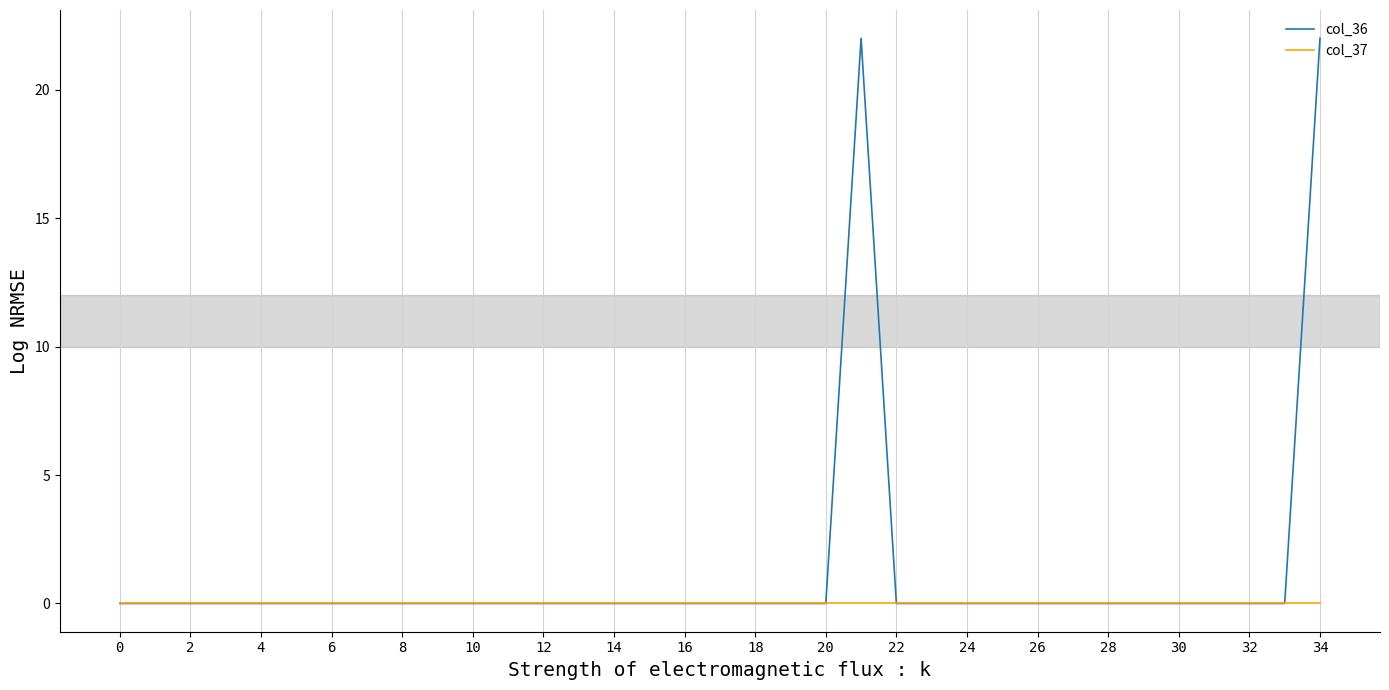

List the series in order of their peak value, lowest first.

col_37, col_36